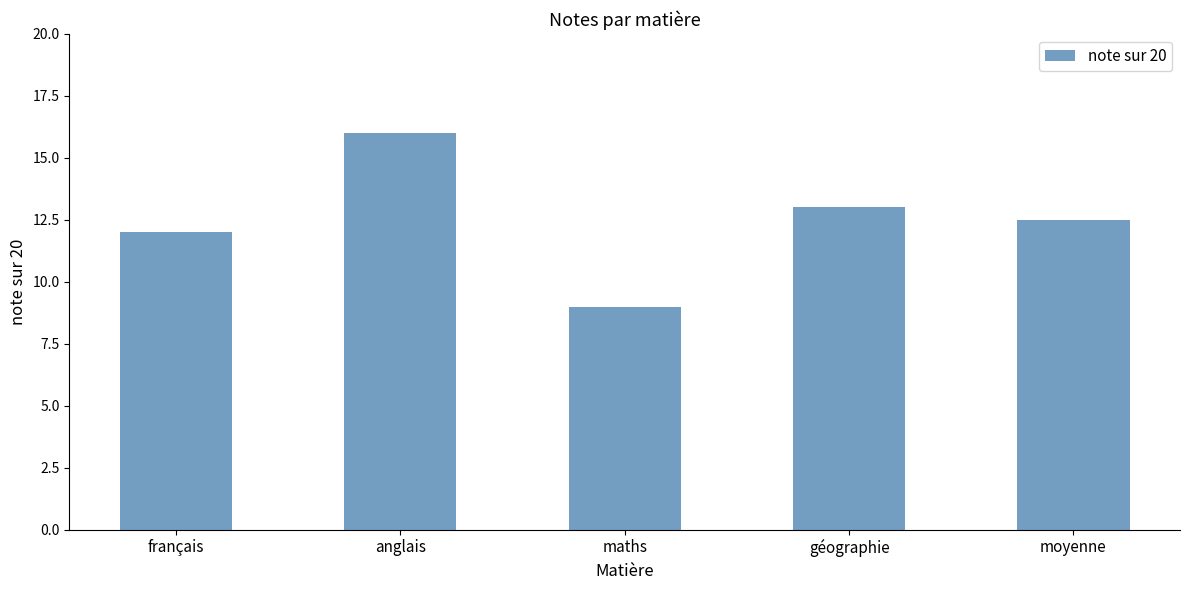

Which category has the lowest value across all series?

maths